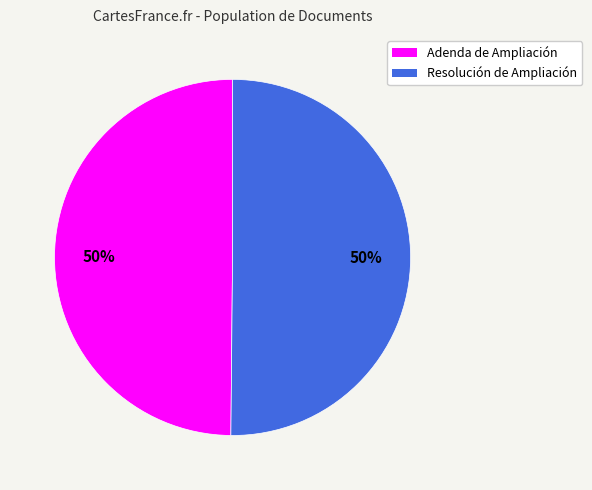

True or false: Adenda de Ampliación accounts for 50% of the total.

True